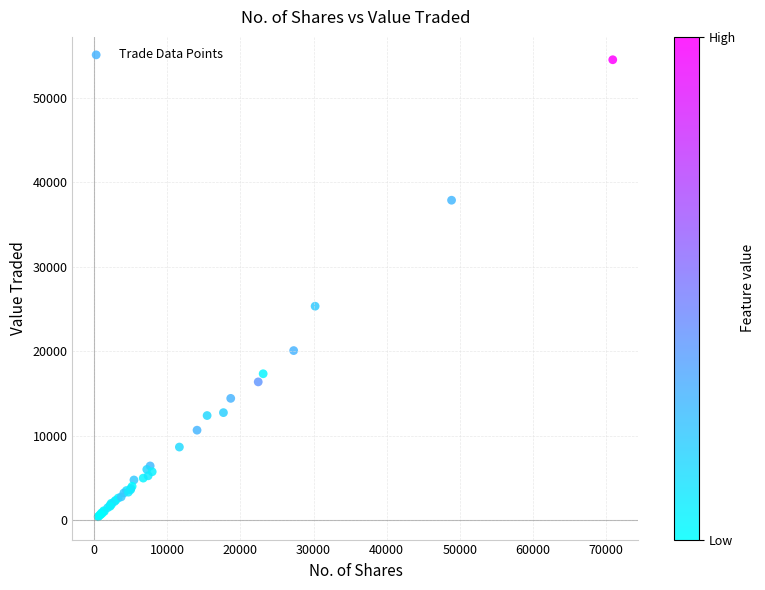

What Y value in the scatter plot is closest to 27450?

25323